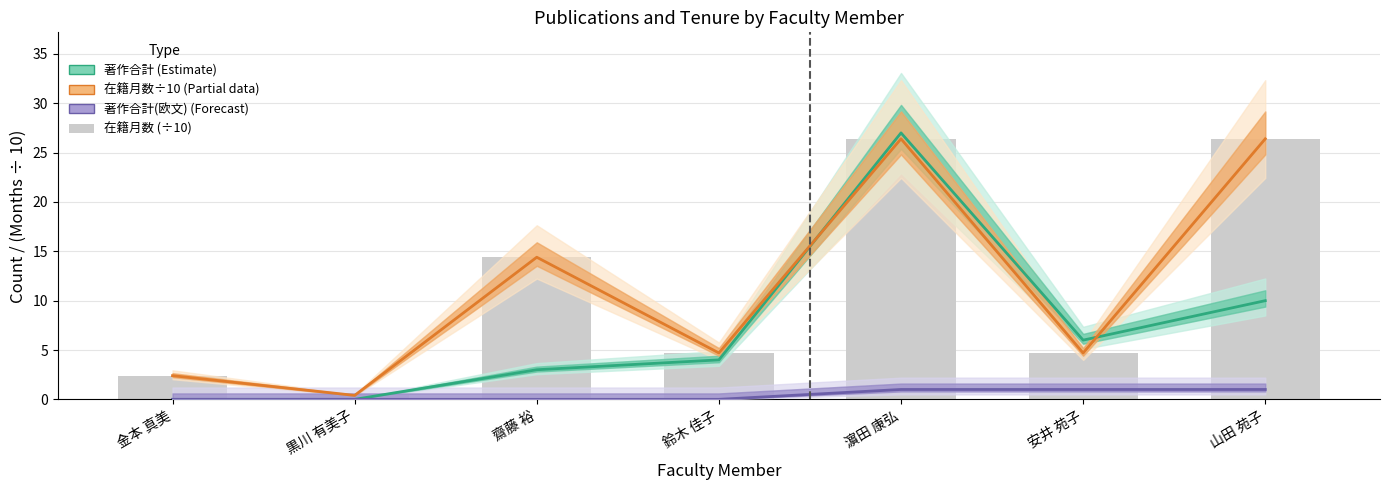

Rank the series by their maximum value, from lowest to highest.

著作合計(欧文) (Forecast), 在籍月数÷10 (Partial), 在籍月数 (÷10), 著作合計 (Estimate)